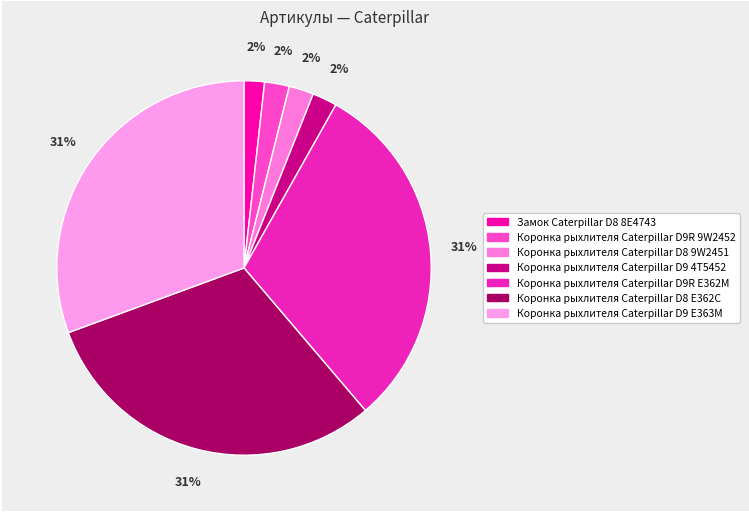

Which slice is the largest?

Коронка рыхлителя Caterpillar D9 E363M